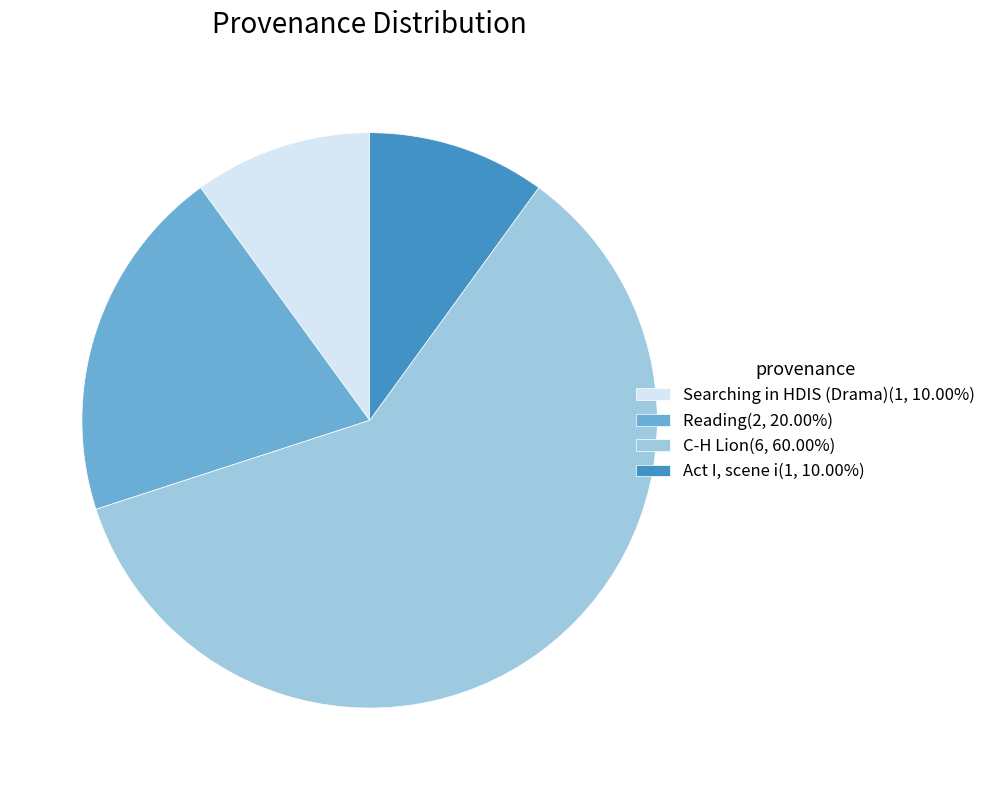

Is there a majority slice in this chart?

Yes